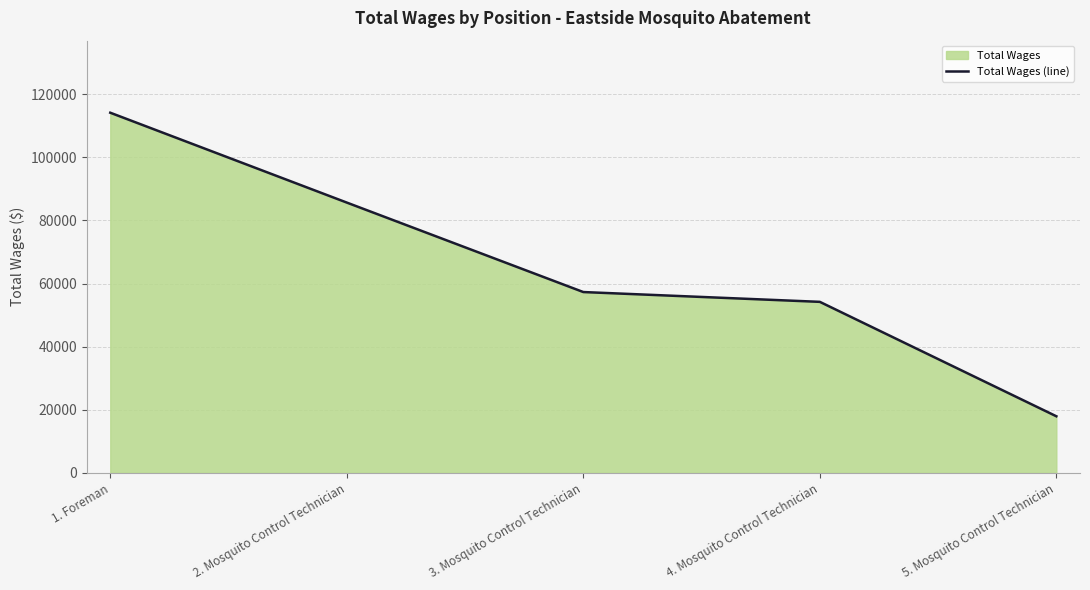

What is the smallest value displayed?

17962